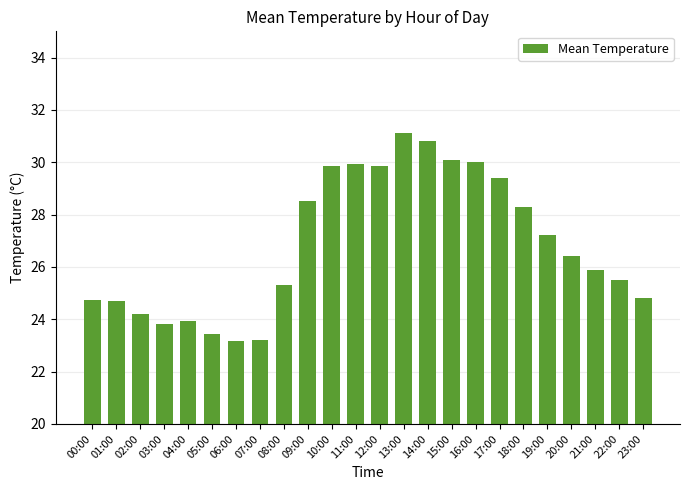

Which has a higher value, 05:00 or 18:00?

18:00